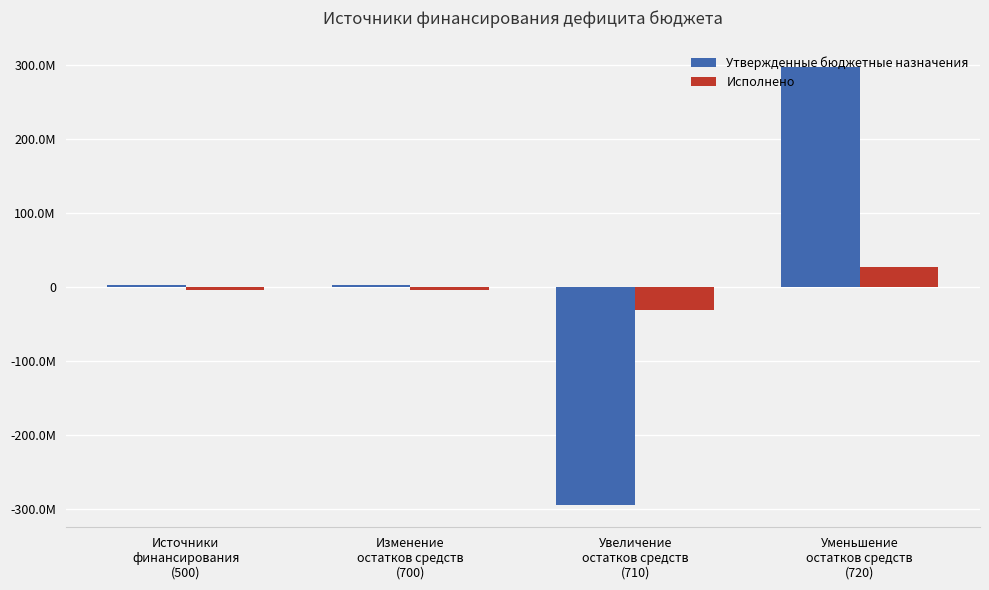

What are all the series names shown in the legend?

Утвержденные бюджетные назначения, Исполнено